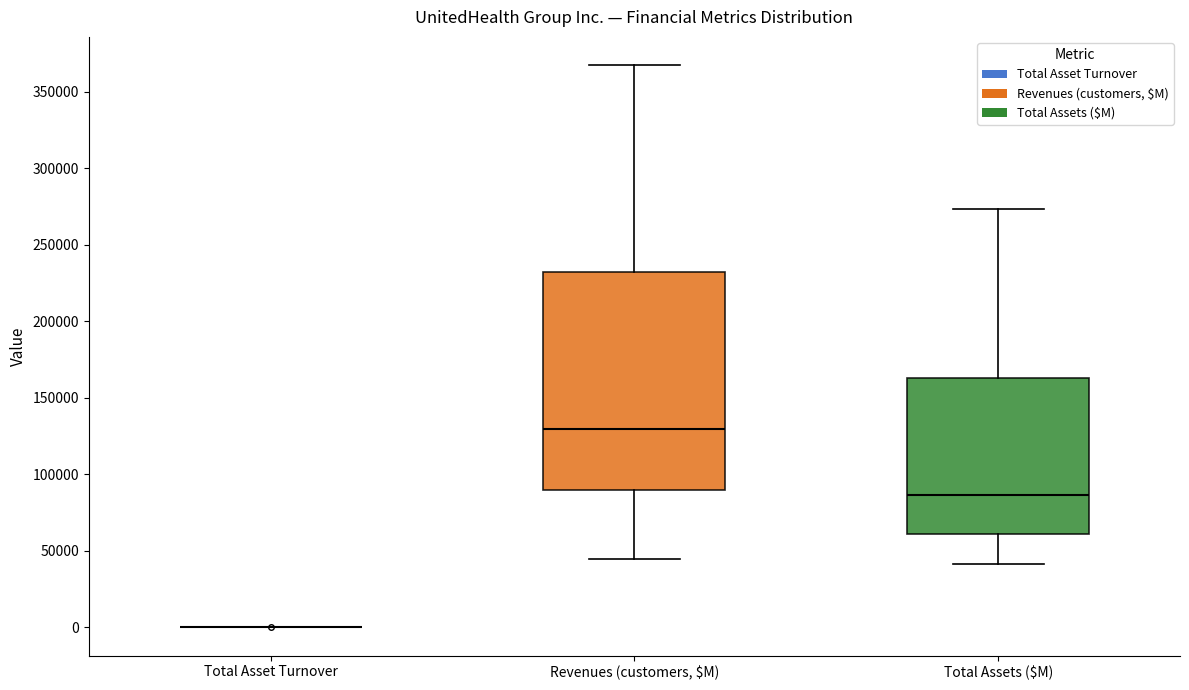

Comparing the boxes themselves (not the whiskers), which one is the tallest?

Revenues (customers, $M)